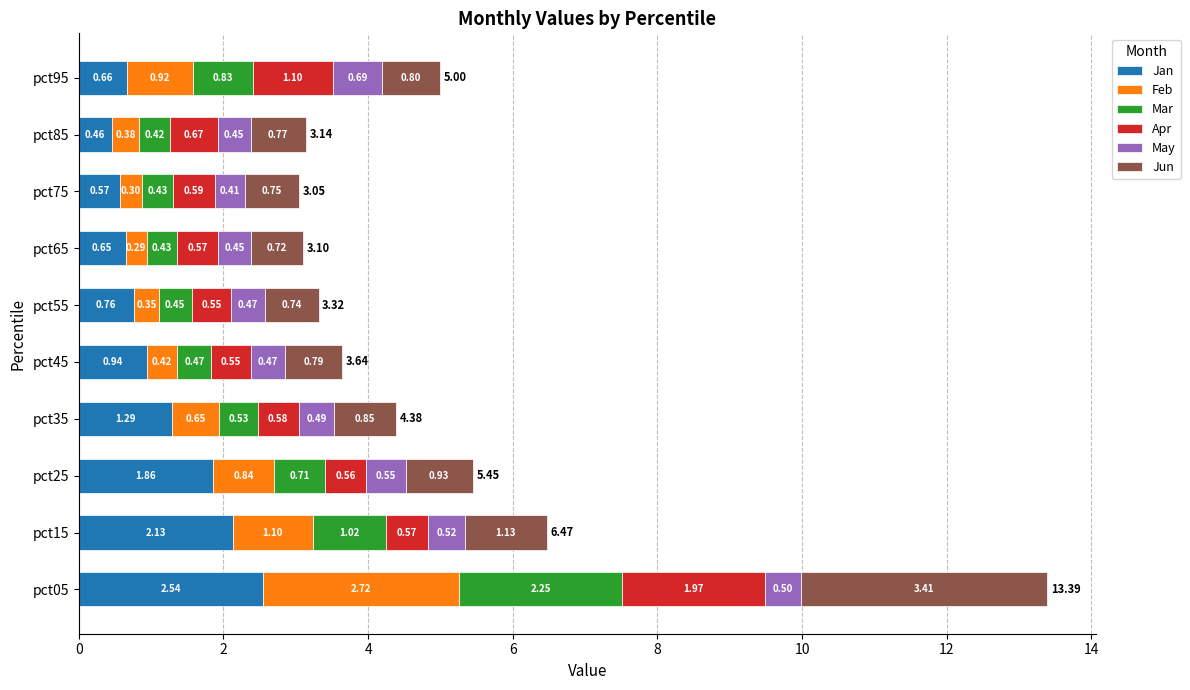

What is the difference between the second highest and second lowest values in the Jan series?

1.6